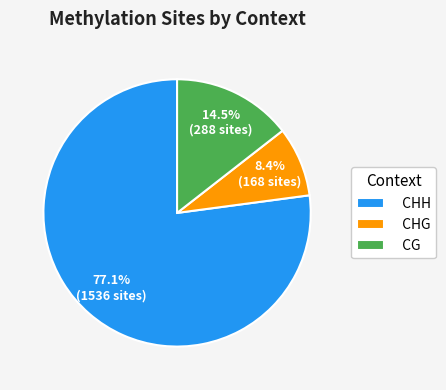

To the nearest percent, what is the difference between the largest and smallest slice percentages?

69%